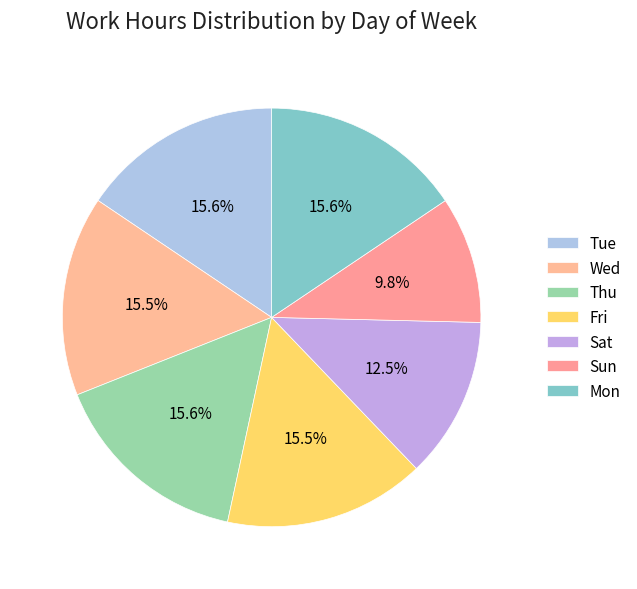

Does Wed represent more than half of the total?

No